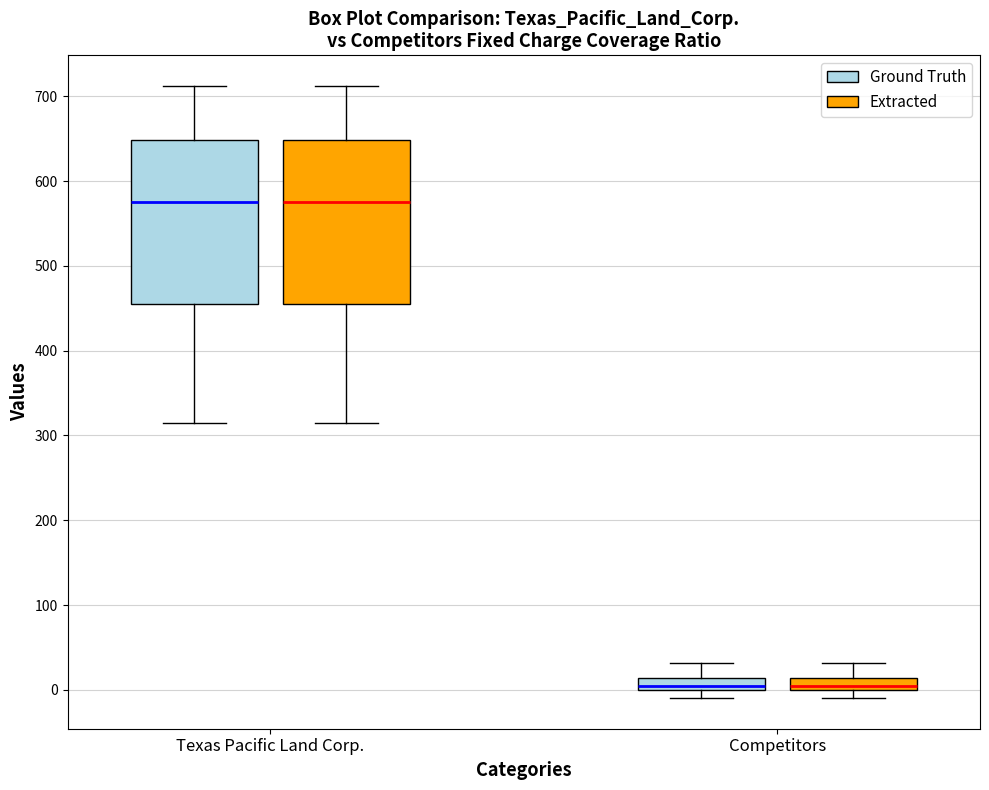

Where is the upper edge of the box for Competitors (Ground Truth) on the y-axis? The values are not printed on the chart, so give them approximately, as read against the axis.

10